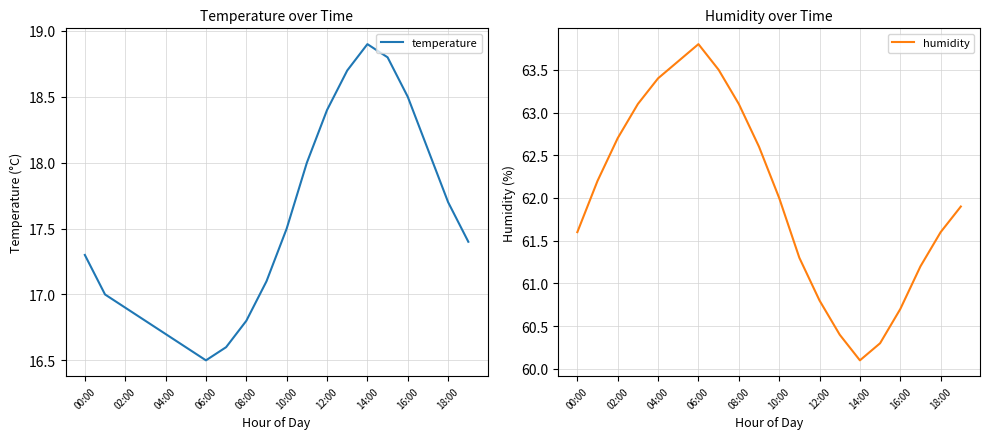

At which category does humidity reach its first local peak?

06:00